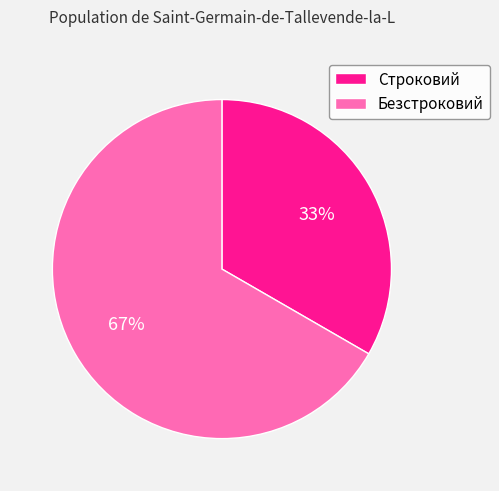

How many segments does this pie chart have?

2